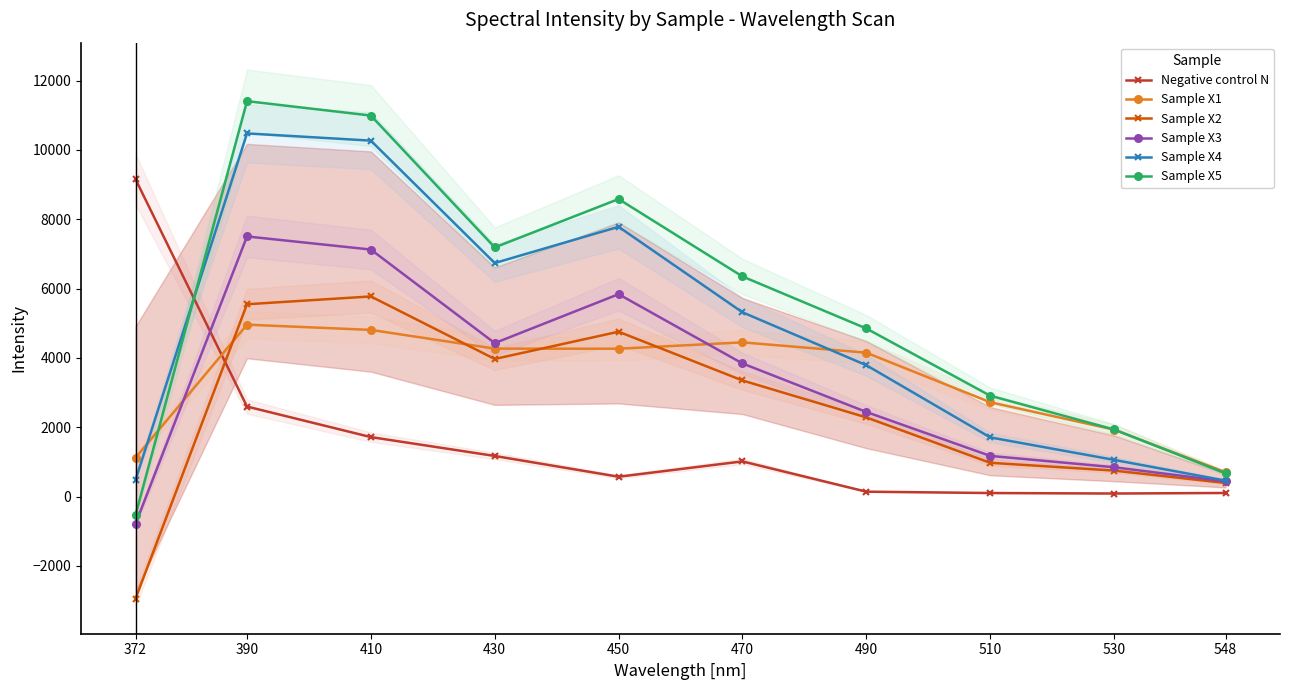

What is the sum of the Sample X3 values at 430 and 410?

11552